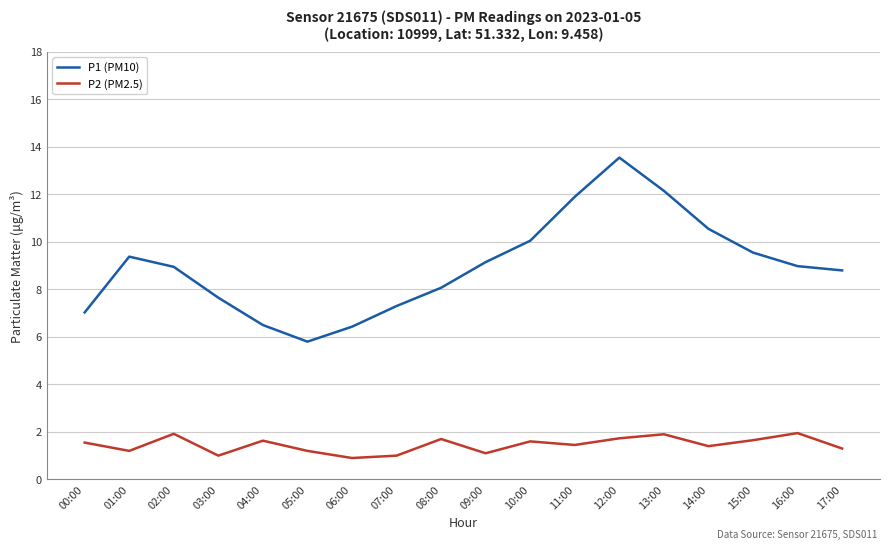

True or false: P2 (PM2.5) has a value of 0.9 at 06:00.

True